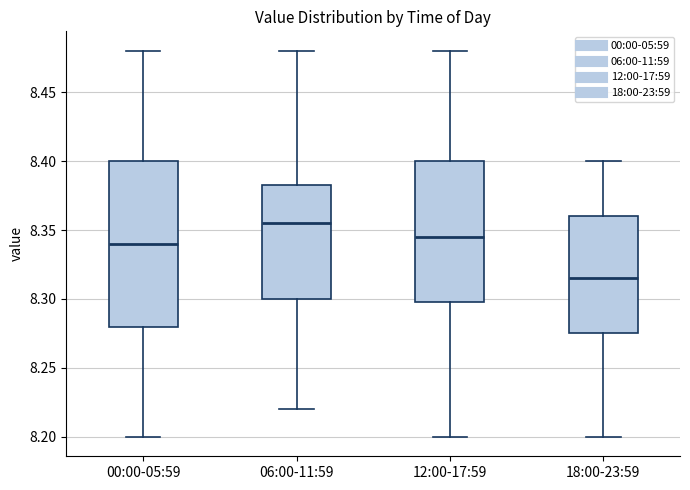

Where does the upper whisker of the box for 18:00-23:59 end on the y-axis? The values are not printed on the chart, so give them approximately, as read against the axis.

8.400